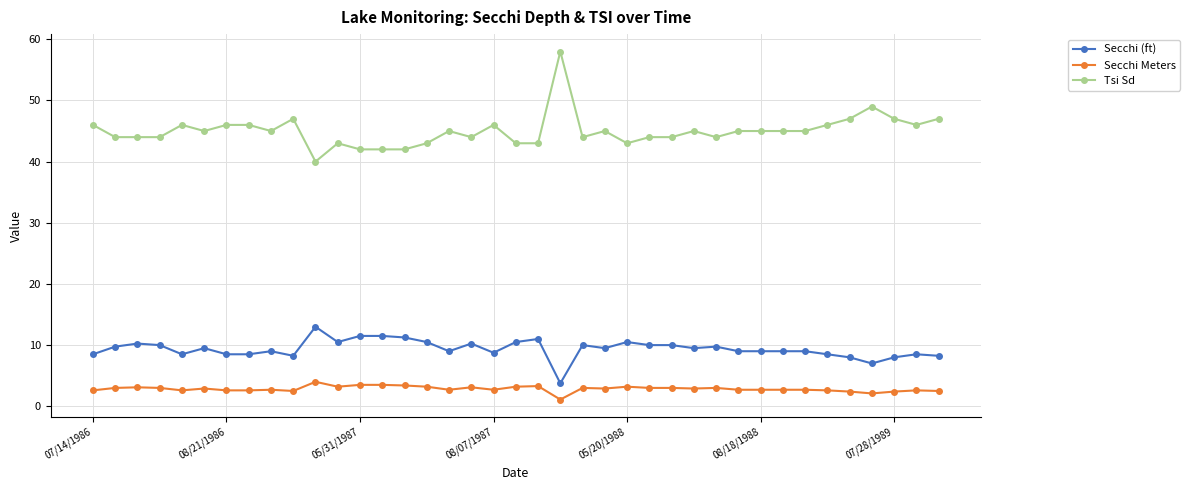

True or false: Secchi Meters and Secchi (ft) cross at least once.

False